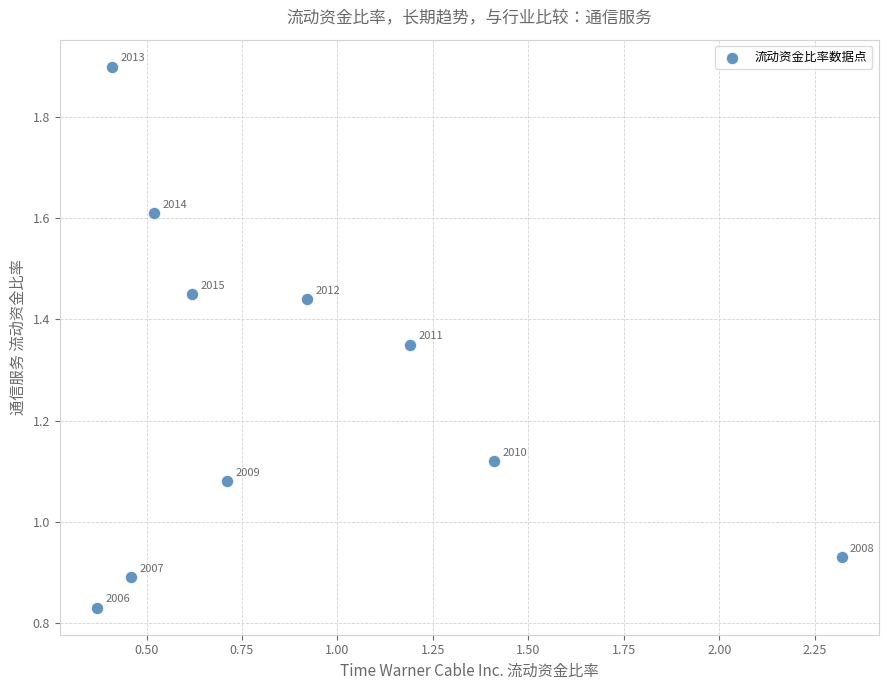

What is the average Y value?

1.3